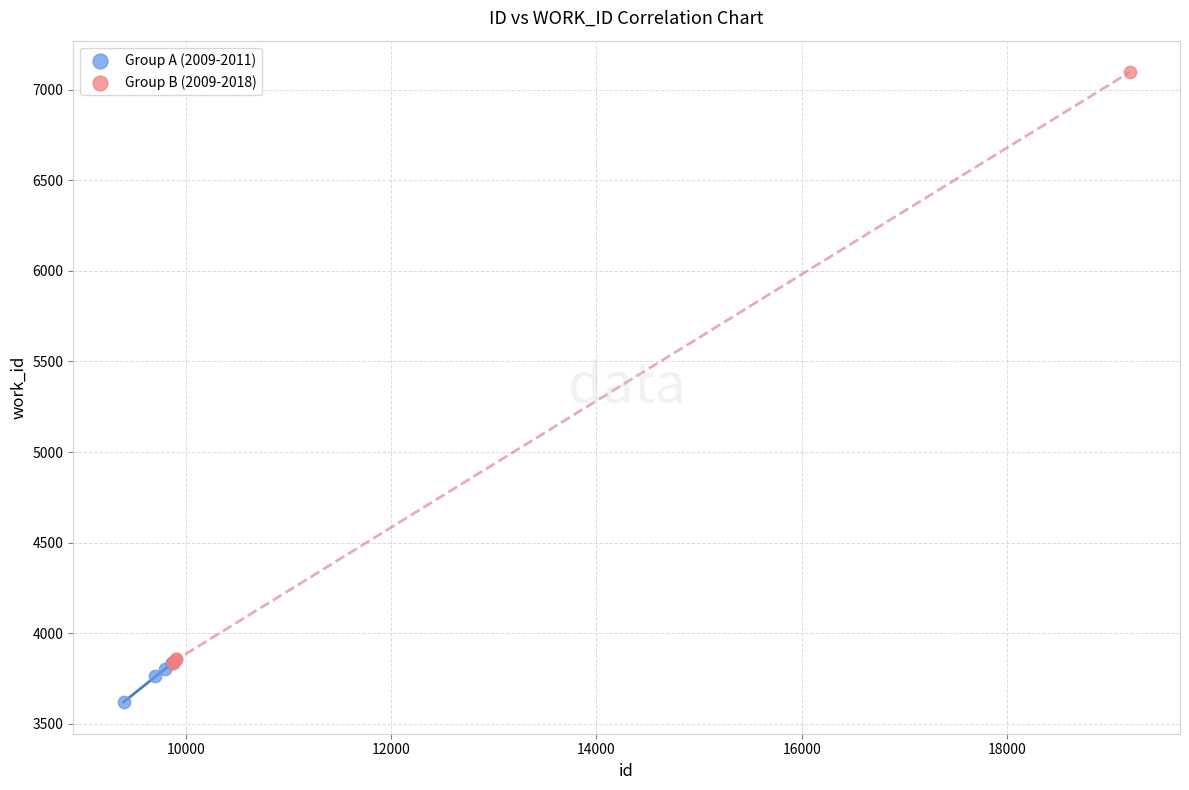

Which series contains the lowest Y value?

Group A (2009-2011)